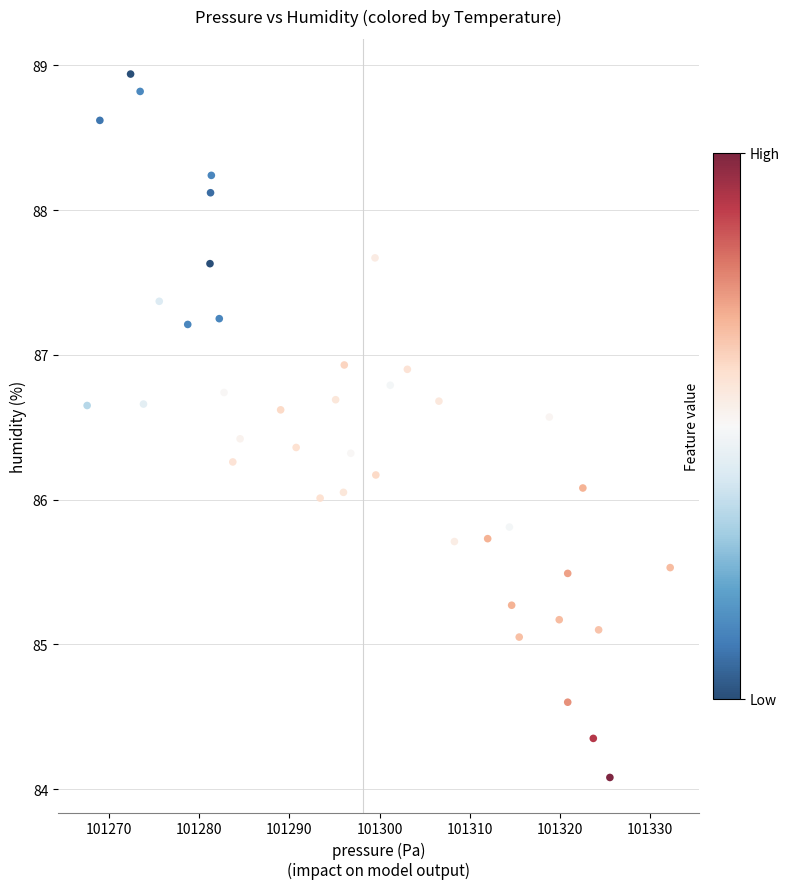

What is the range of Y values (max minus min)?

4.9